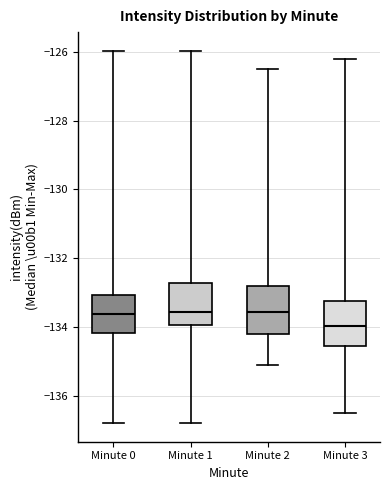

Reading left to right, transcribe this box plot: for each box, give where its median line is, the range the box spans, and where its two whiskers end, as read against the y-axis. The values are not printed on the chart, so give them approximately, as read against the axis.

Minute 0: median -133.6, box -134.2 to -133.0, whiskers -136.8 to -126.0
Minute 1: median -133.6, box -134.0 to -132.8, whiskers -136.8 to -126.0
Minute 2: median -133.6, box -134.2 to -132.8, whiskers -135.0 to -126.4
Minute 3: median -134.0, box -134.6 to -133.2, whiskers -136.4 to -126.2